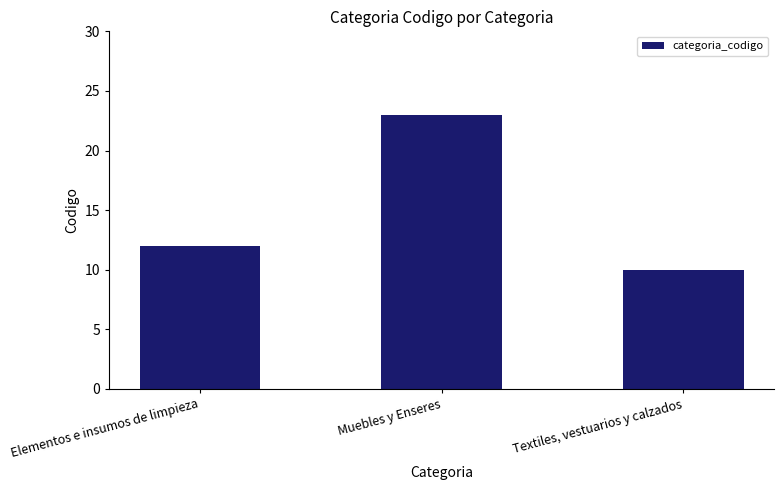

True or false: the data shows 23 at Muebles y Enseres.

True